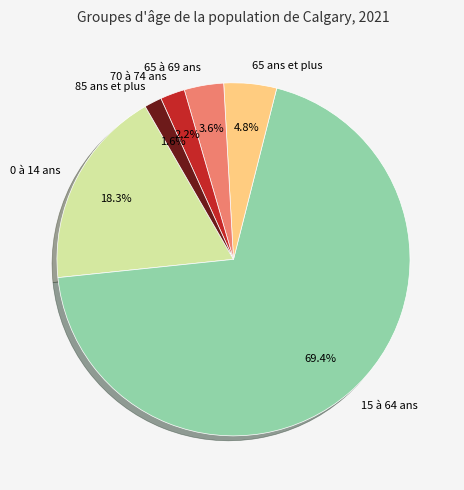

Count the number of slices in the pie.

6